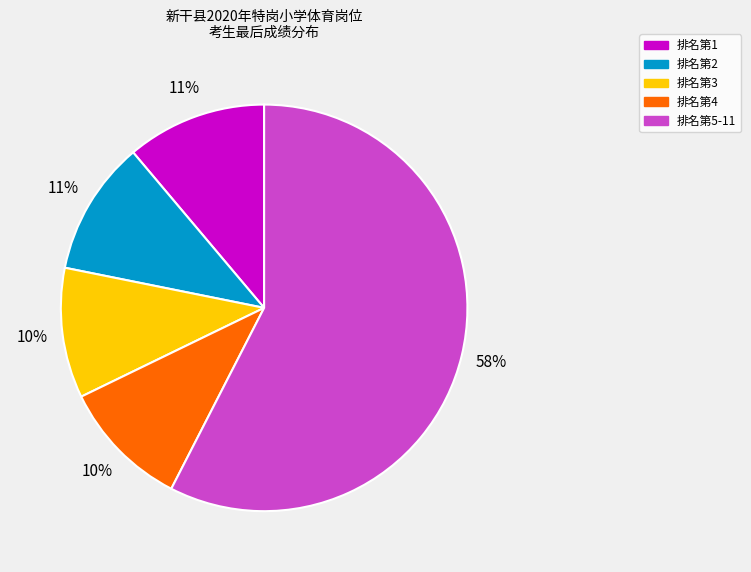

Is there a majority slice in this chart?

Yes